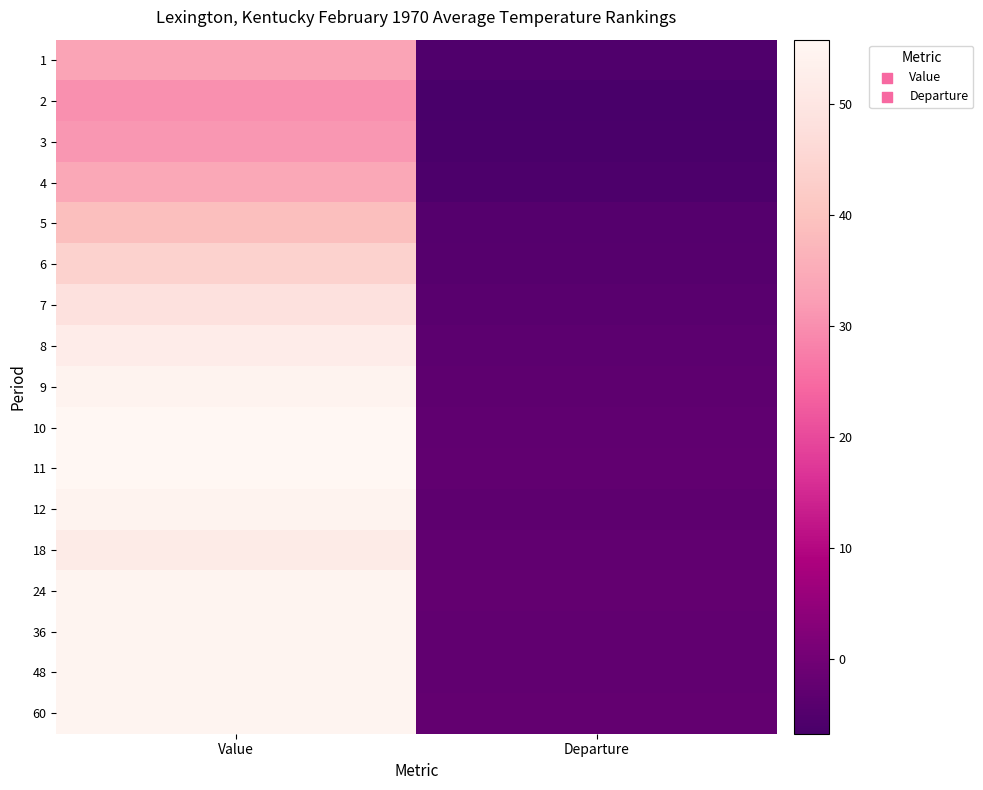

Rank the series at Value from highest to lowest value.

11, 10, 24, 60, 36, 48, 9, 12, 8, 18, 7, 6, 5, 4, 1, 3, 2